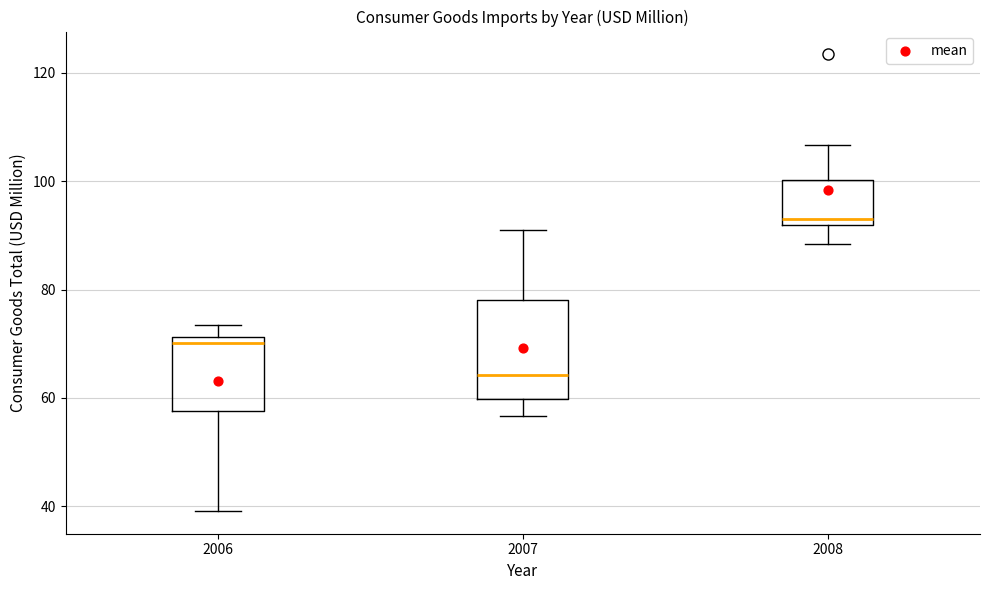

Reading left to right, read every box against the y-axis: the position of its median line, the range the box covers, and the ends of its whiskers. The values are not printed on the chart, so give them approximately, as read against the axis.

2006: median 70, box 58 to 72, whiskers 40 to 74
2007: median 64, box 60 to 78, whiskers 56 to 90
2008: median 92 (just above the box's lower edge), box 92 to 100, whiskers 88 to 106